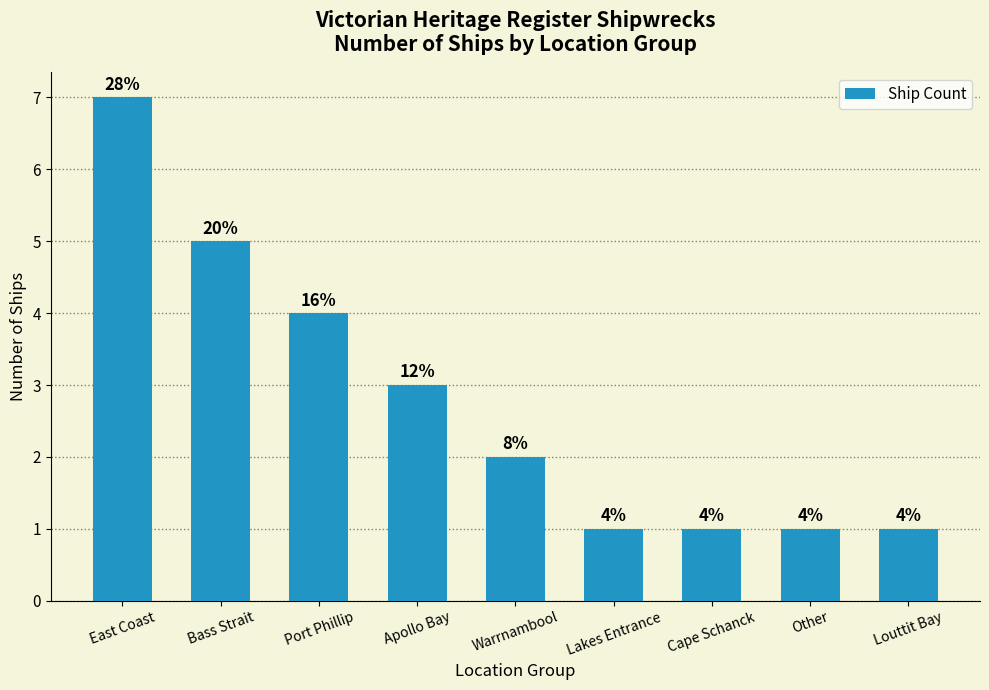

Reading left to right, what are all the values shown in this chart?

7	5	4	3	2	1	1	1	1